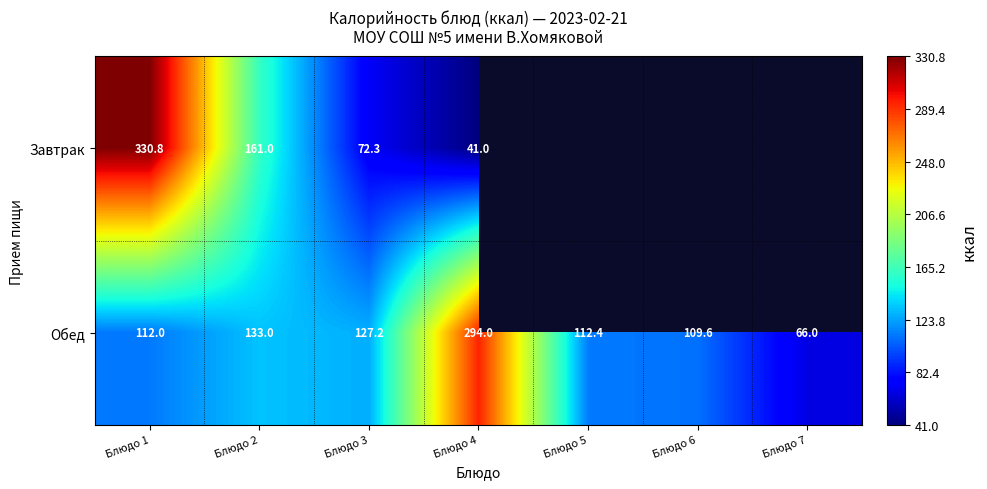

At which category is the sum across all series the highest?

Блюдо 1